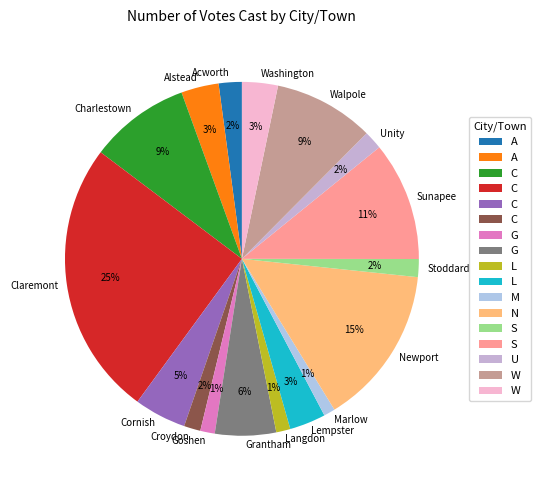

What percentage is the Cornish slice, to the nearest percent?

5%